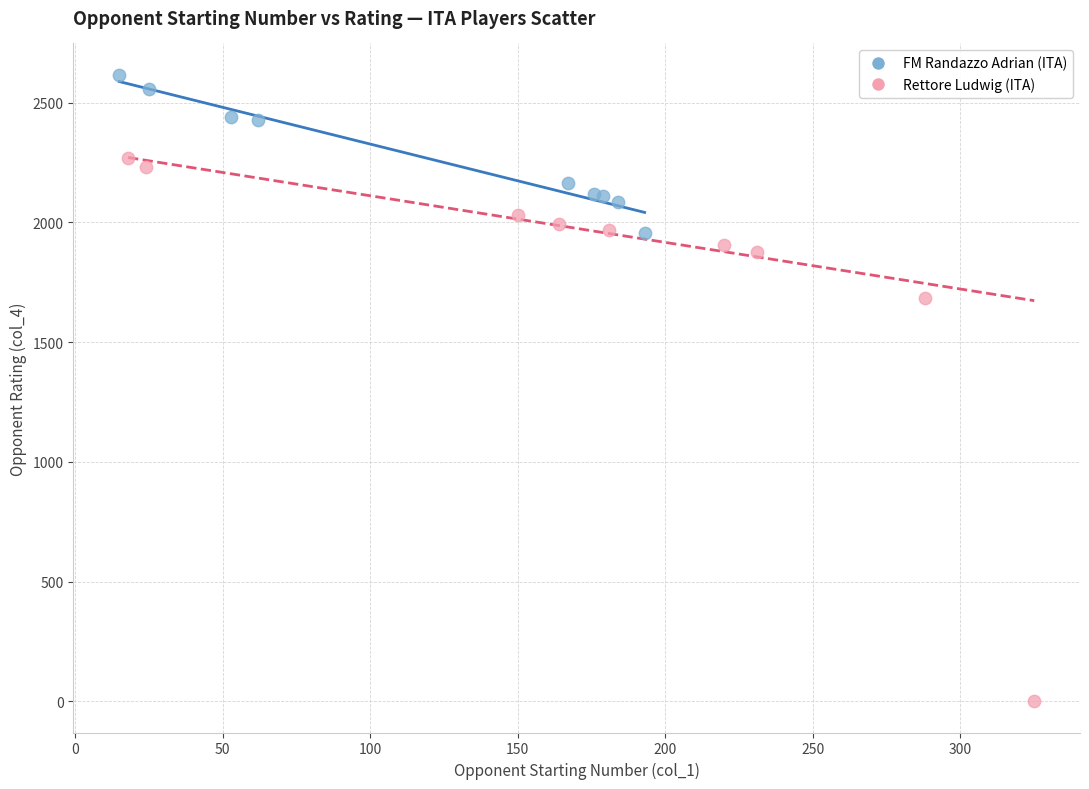

Which series has the widest spread of Y values?

Rettore Ludwig (ITA)